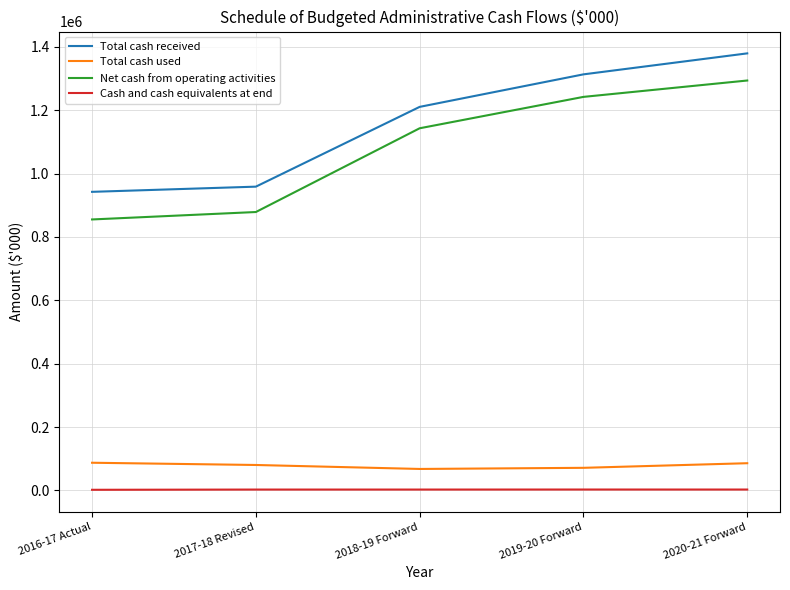

What value does the Net cash from operating activities series have at 2019-20 Forward?

1242371